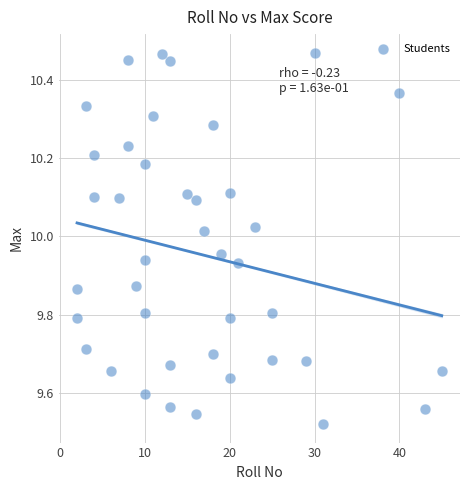

What is the range of X values (max minus min)?

43.0